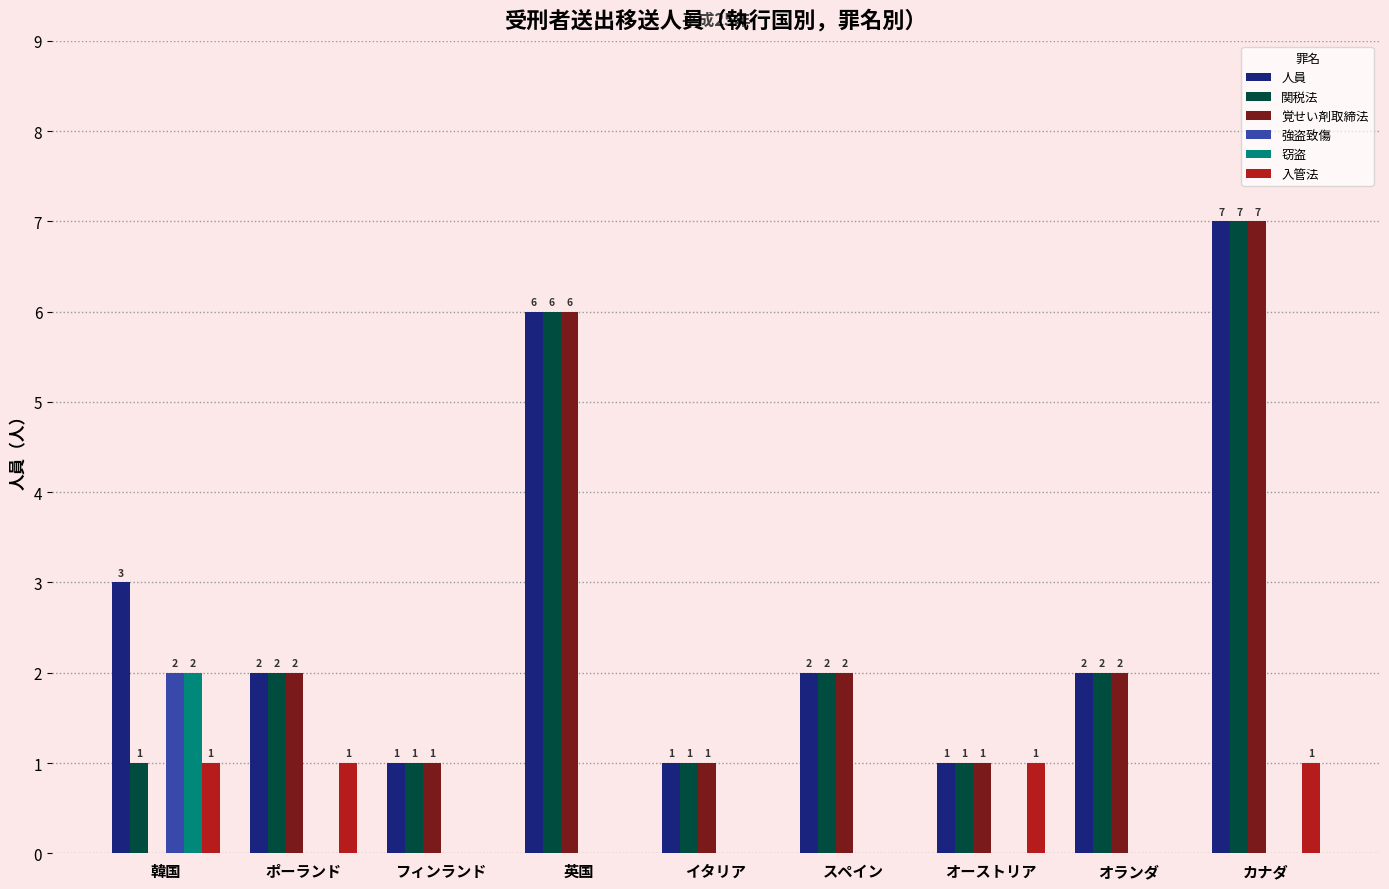

What is the sum of the 人員 values at イタリア and ポーランド?

3